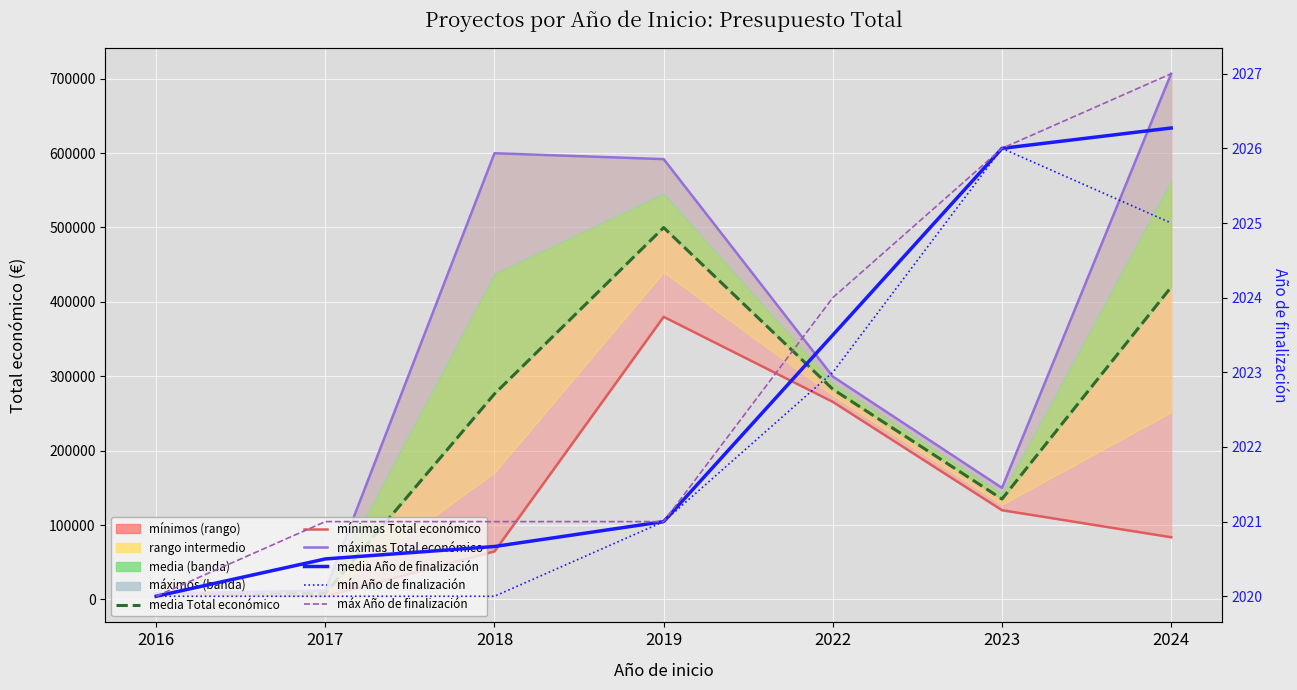

True or false: mín Año de finalización has a value of 1031.7 at 2023.

False